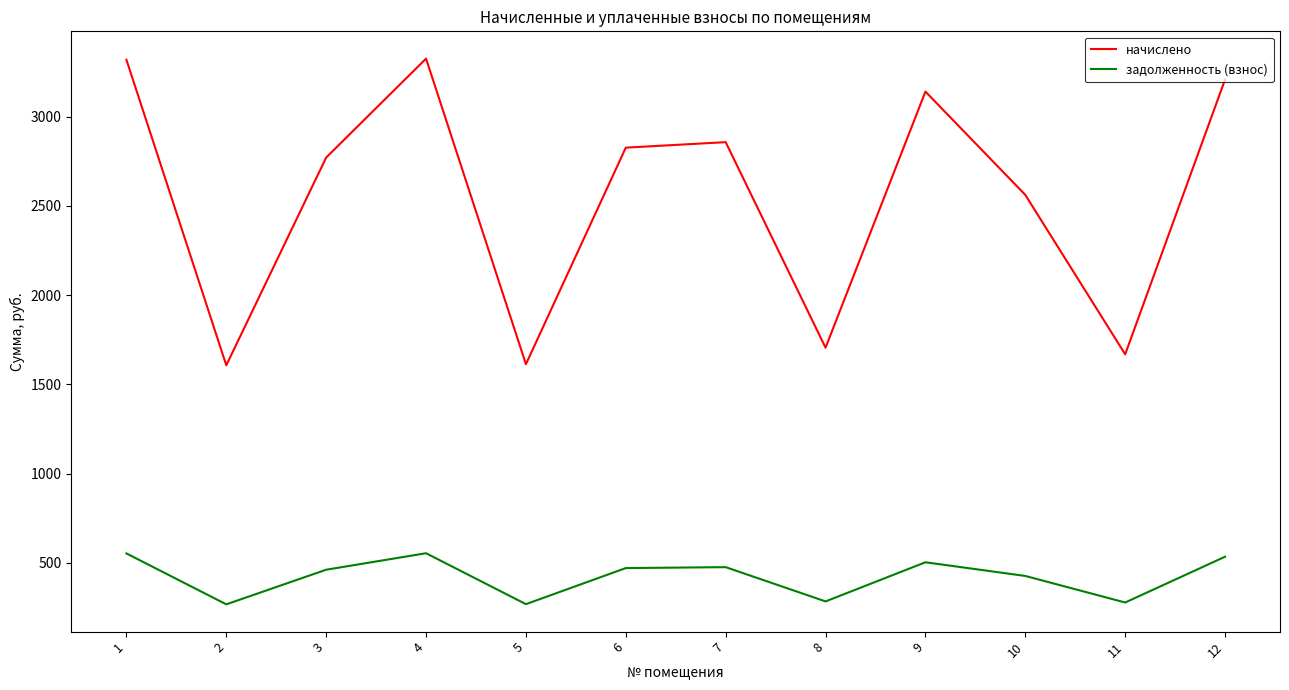

What is the minimum value shown in the chart?

267.8